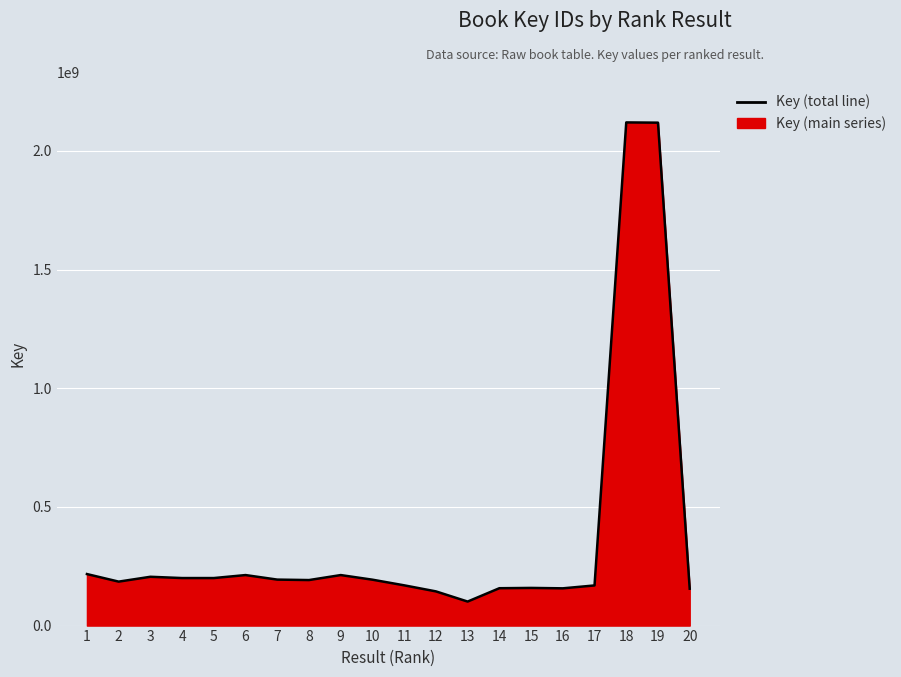

Read the value at 19, to the nearest 10.

2118604550